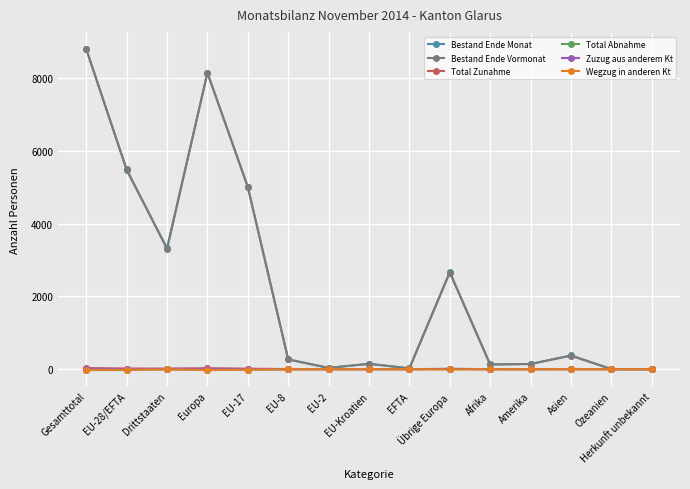

What is the difference between the highest and lowest values at Asien?

378